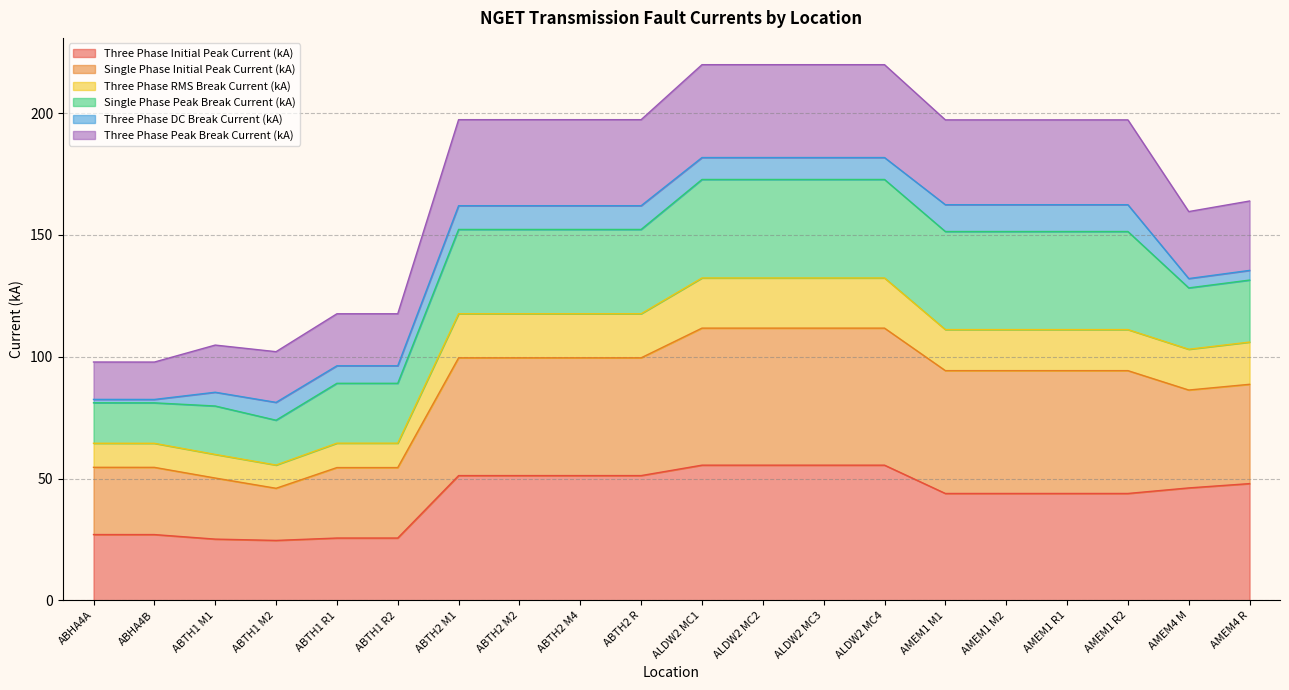

What is the approximate value of Three Phase Initial Peak Current (kA) at AMEM4 R?

48.0